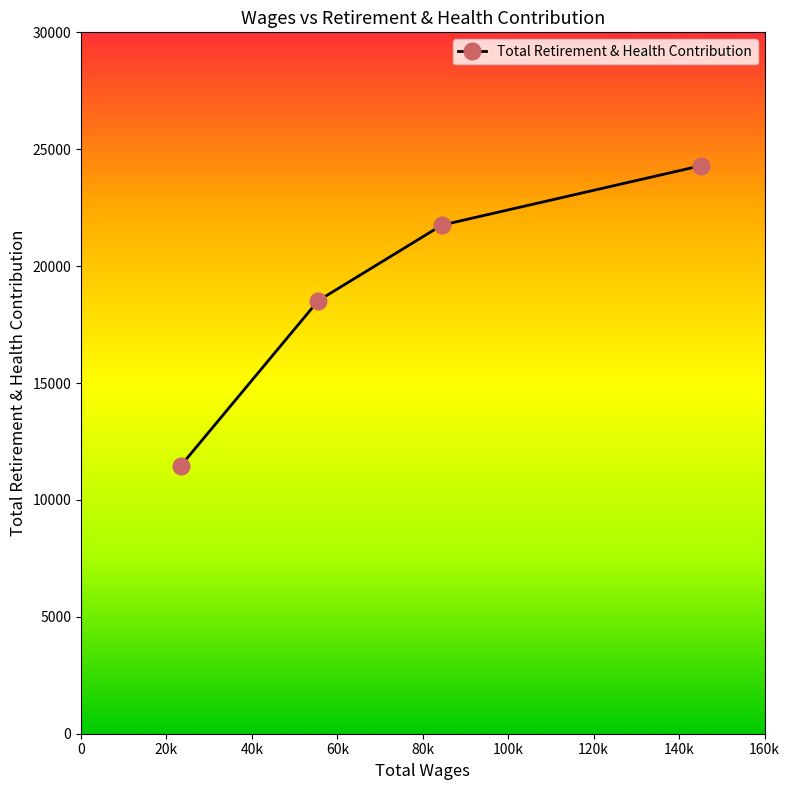

What is the change in value from 55524.0 to 23361.0?

-7059